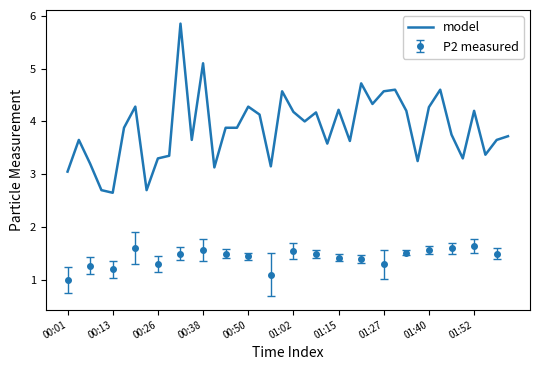

Which has a higher value, 17 or 01:15?

01:15